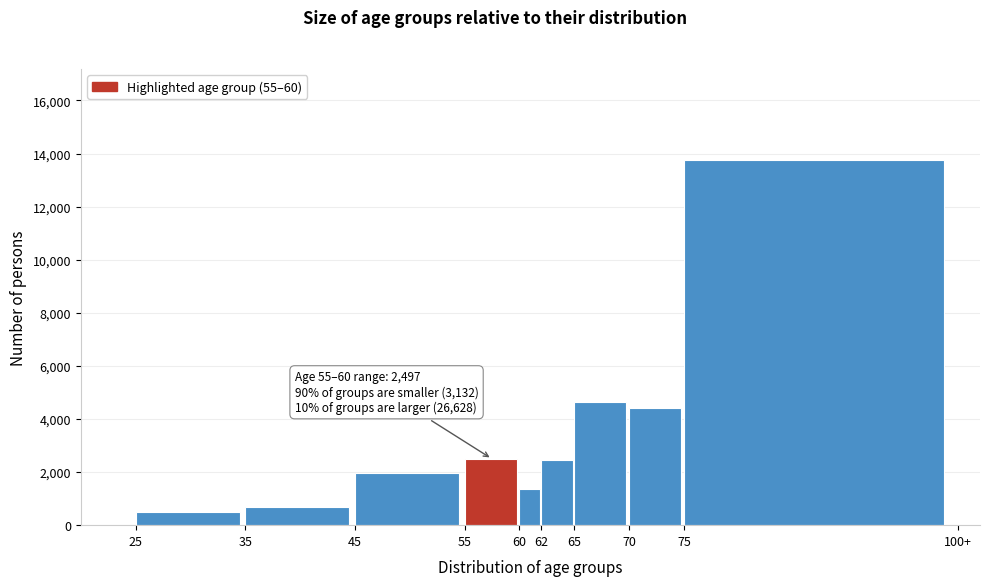

What is the value of the 5th bar from the left?

1364